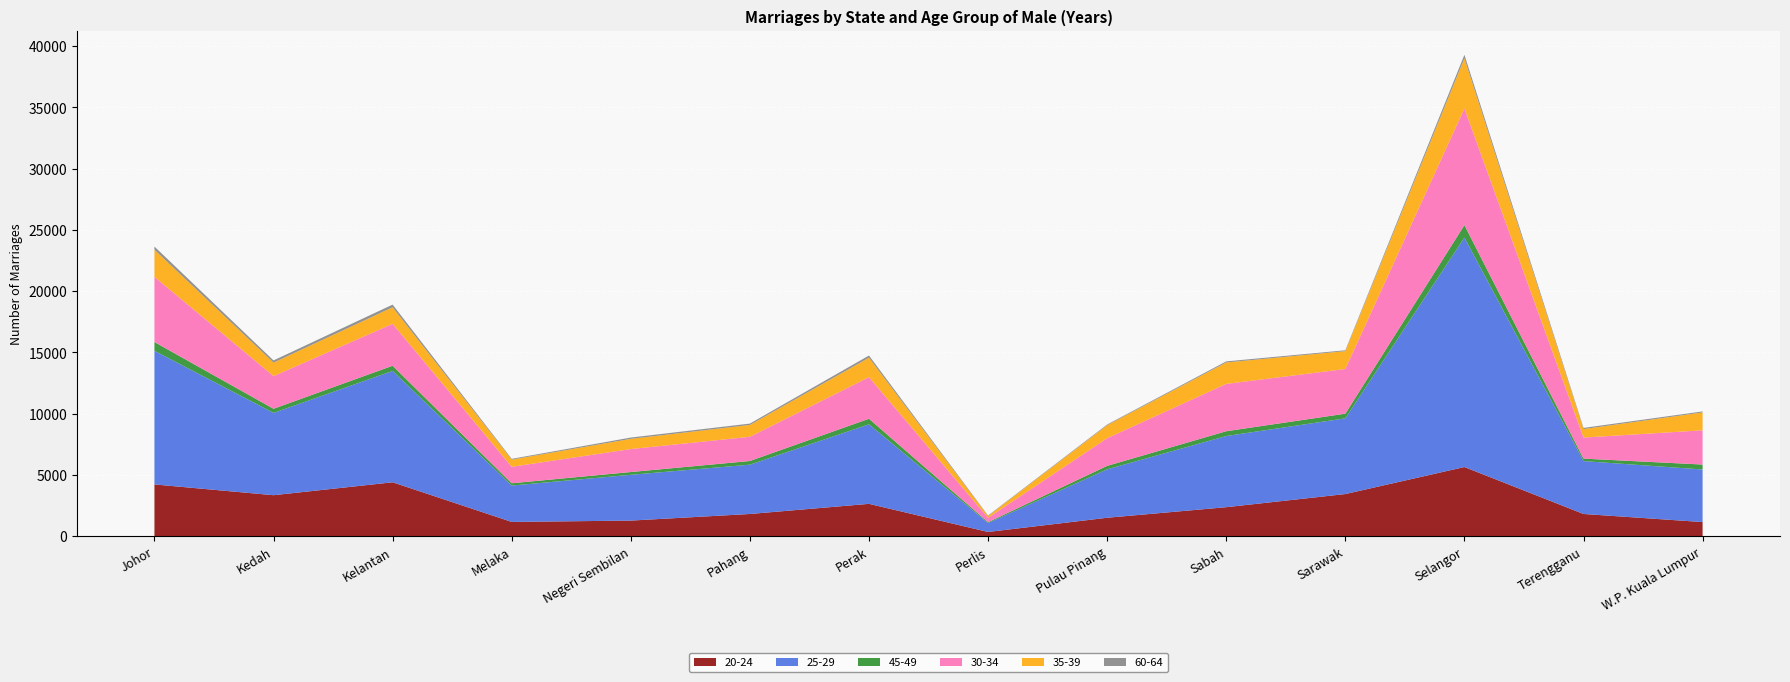

Reading right to left, what are all the values shown in this chart?

20-24: W.P. Kuala Lumpur=1164	Terengganu=1824	Selangor=5654	Sarawak=3449	Sabah=2378	Pulau Pinang=1515	Perlis=356	Perak=2650	Pahang=1823	Negeri Sembilan=1284	Melaka=1175	Kelantan=4409	Kedah=3355	Johor=4234
25-29: W.P. Kuala Lumpur=4289	Terengganu=4315	Selangor=18720	Sarawak=6179	Sabah=5805	Pulau Pinang=3952	Perlis=728	Perak=6489	Pahang=4023	Negeri Sembilan=3736	Melaka=2966	Kelantan=9085	Kedah=6716	Johor=10902
45-49: W.P. Kuala Lumpur=404	Terengganu=201	Selangor=1022	Sarawak=379	Sabah=393	Pulau Pinang=281	Perlis=69	Perak=455	Pahang=300	Negeri Sembilan=225	Melaka=188	Kelantan=425	Kedah=336	Johor=717
30-34: W.P. Kuala Lumpur=2794	Terengganu=1718	Selangor=9511	Sarawak=3645	Sabah=3861	Pulau Pinang=2260	Perlis=355	Perak=3393	Pahang=1976	Negeri Sembilan=1875	Melaka=1345	Kelantan=3418	Kedah=2665	Johor=5316
35-39: W.P. Kuala Lumpur=1458	Terengganu=692	Selangor=4095	Sarawak=1458	Sabah=1748	Pulau Pinang=1057	Perlis=151	Perak=1587	Pahang=967	Negeri Sembilan=832	Melaka=584	Kelantan=1350	Kedah=1101	Johor=2213
60-64: W.P. Kuala Lumpur=81	Terengganu=95	Selangor=284	Sarawak=70	Sabah=88	Pulau Pinang=57	Perlis=38	Perak=178	Pahang=109	Negeri Sembilan=107	Melaka=64	Kelantan=220	Kedah=177	Johor=260